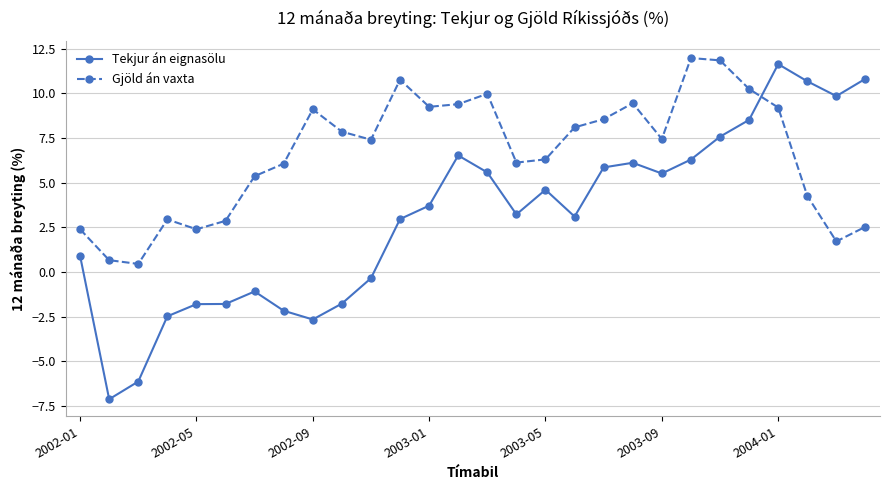

Is this an area chart (filled region under the line)?

No